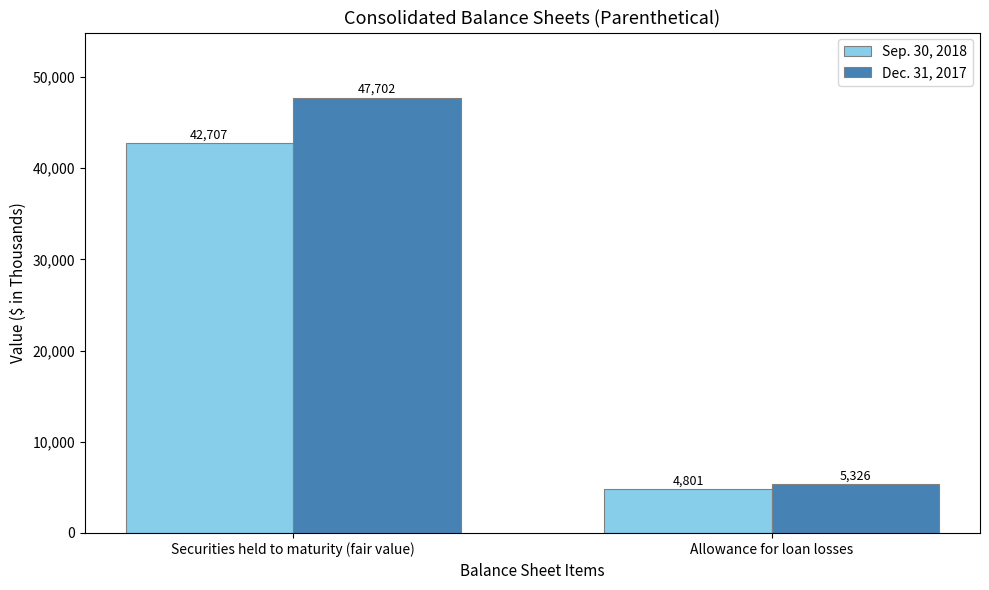

What is the difference between the Dec. 31, 2017 values at Allowance for loan losses and Securities held to maturity (fair value)?

42376